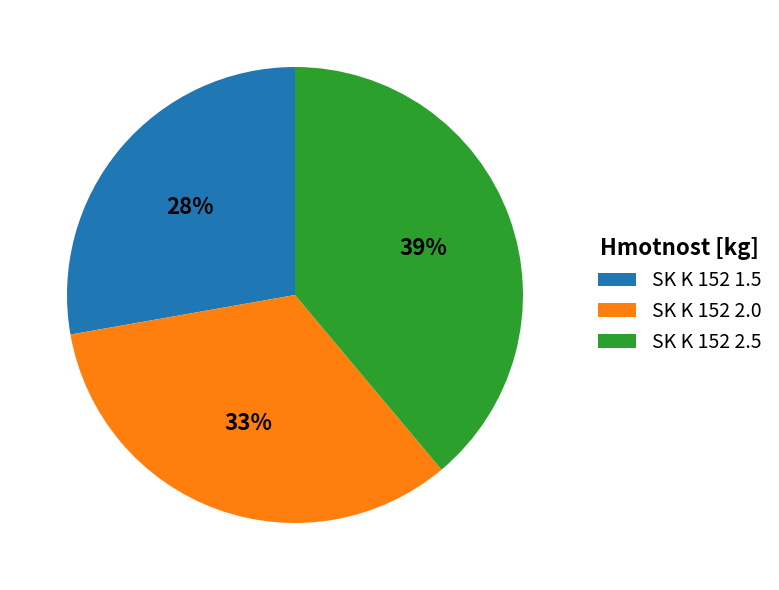

Combined, do SK K 152 2.0 and SK K 152 1.5 account for over 50%?

Yes